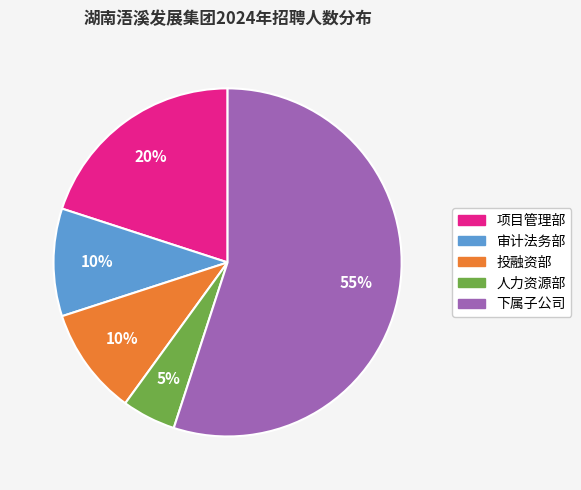

To the nearest percent, what is the average slice percentage?

20%